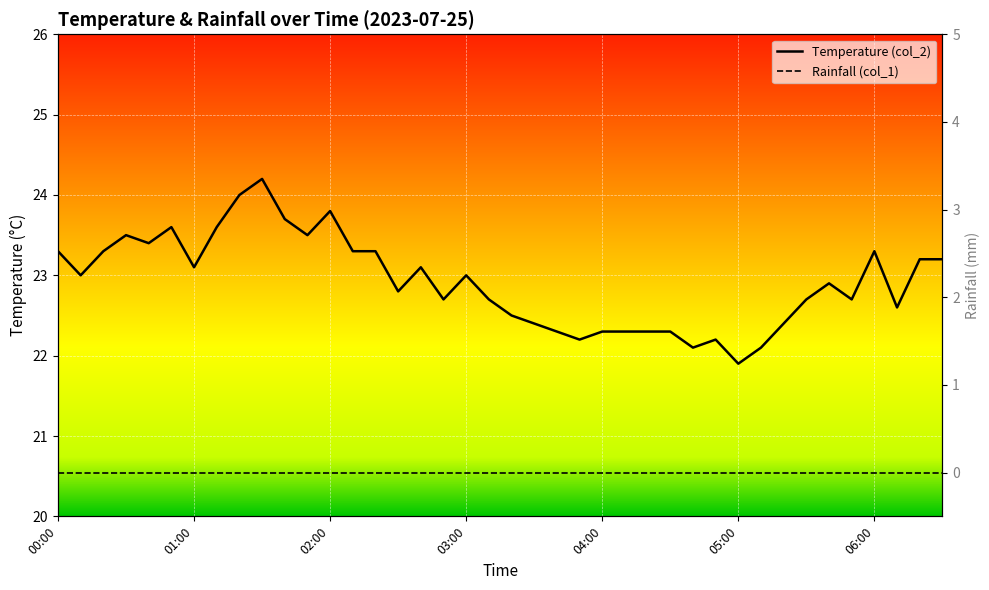

Reading left to right, transcribe all the data shown in this chart.

Temperature (col_2): 23.3	23.0	23.3	23.5	23.4	23.6	23.1	23.6	24.0	24.2	23.7	23.5	23.8	23.3	23.3	22.8	23.1	22.7	23.0	22.7	22.5	22.4	22.3	22.2	22.3	22.3	22.3	22.3	22.1	22.2	21.9	22.1	22.4	22.7	22.9	22.7	23.3	22.6	23.2	23.2
Rainfall (col_1): 0.0	0.0	0.0	0.0	0.0	0.0	0.0	0.0	0.0	0.0	0.0	0.0	0.0	0.0	0.0	0.0	0.0	0.0	0.0	0.0	0.0	0.0	0.0	0.0	0.0	0.0	0.0	0.0	0.0	0.0	0.0	0.0	0.0	0.0	0.0	0.0	0.0	0.0	0.0	0.0